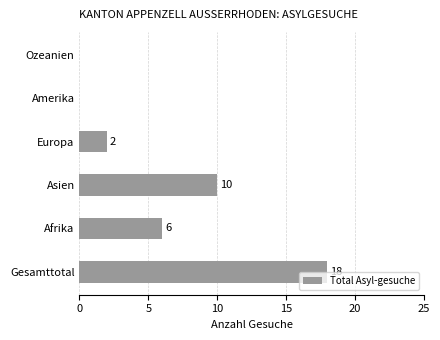

What is the change in value from Asien to Europa?

-8